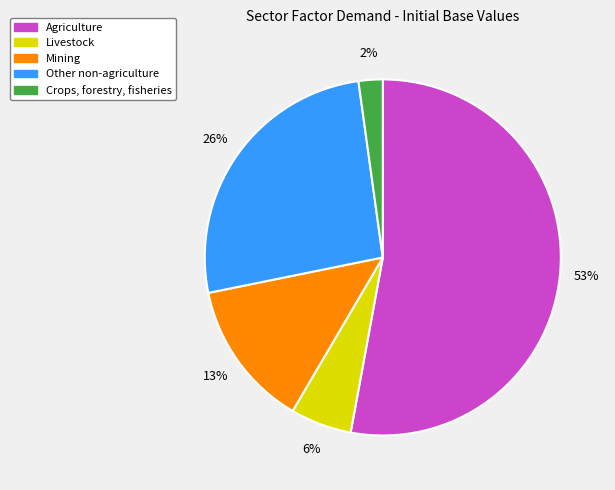

Which has a higher value, Mining or Agriculture?

Agriculture